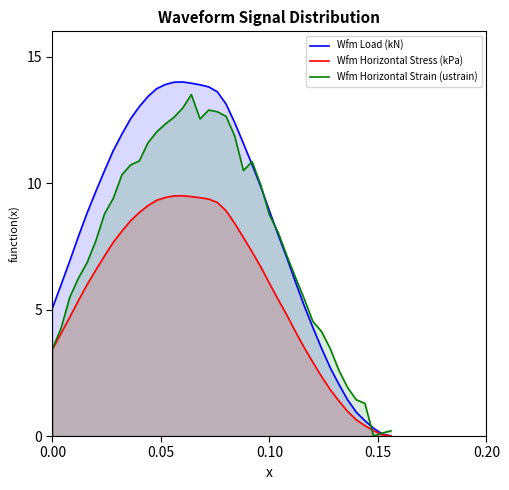

Which series has the largest total across all categories?

Wfm Load (kN)